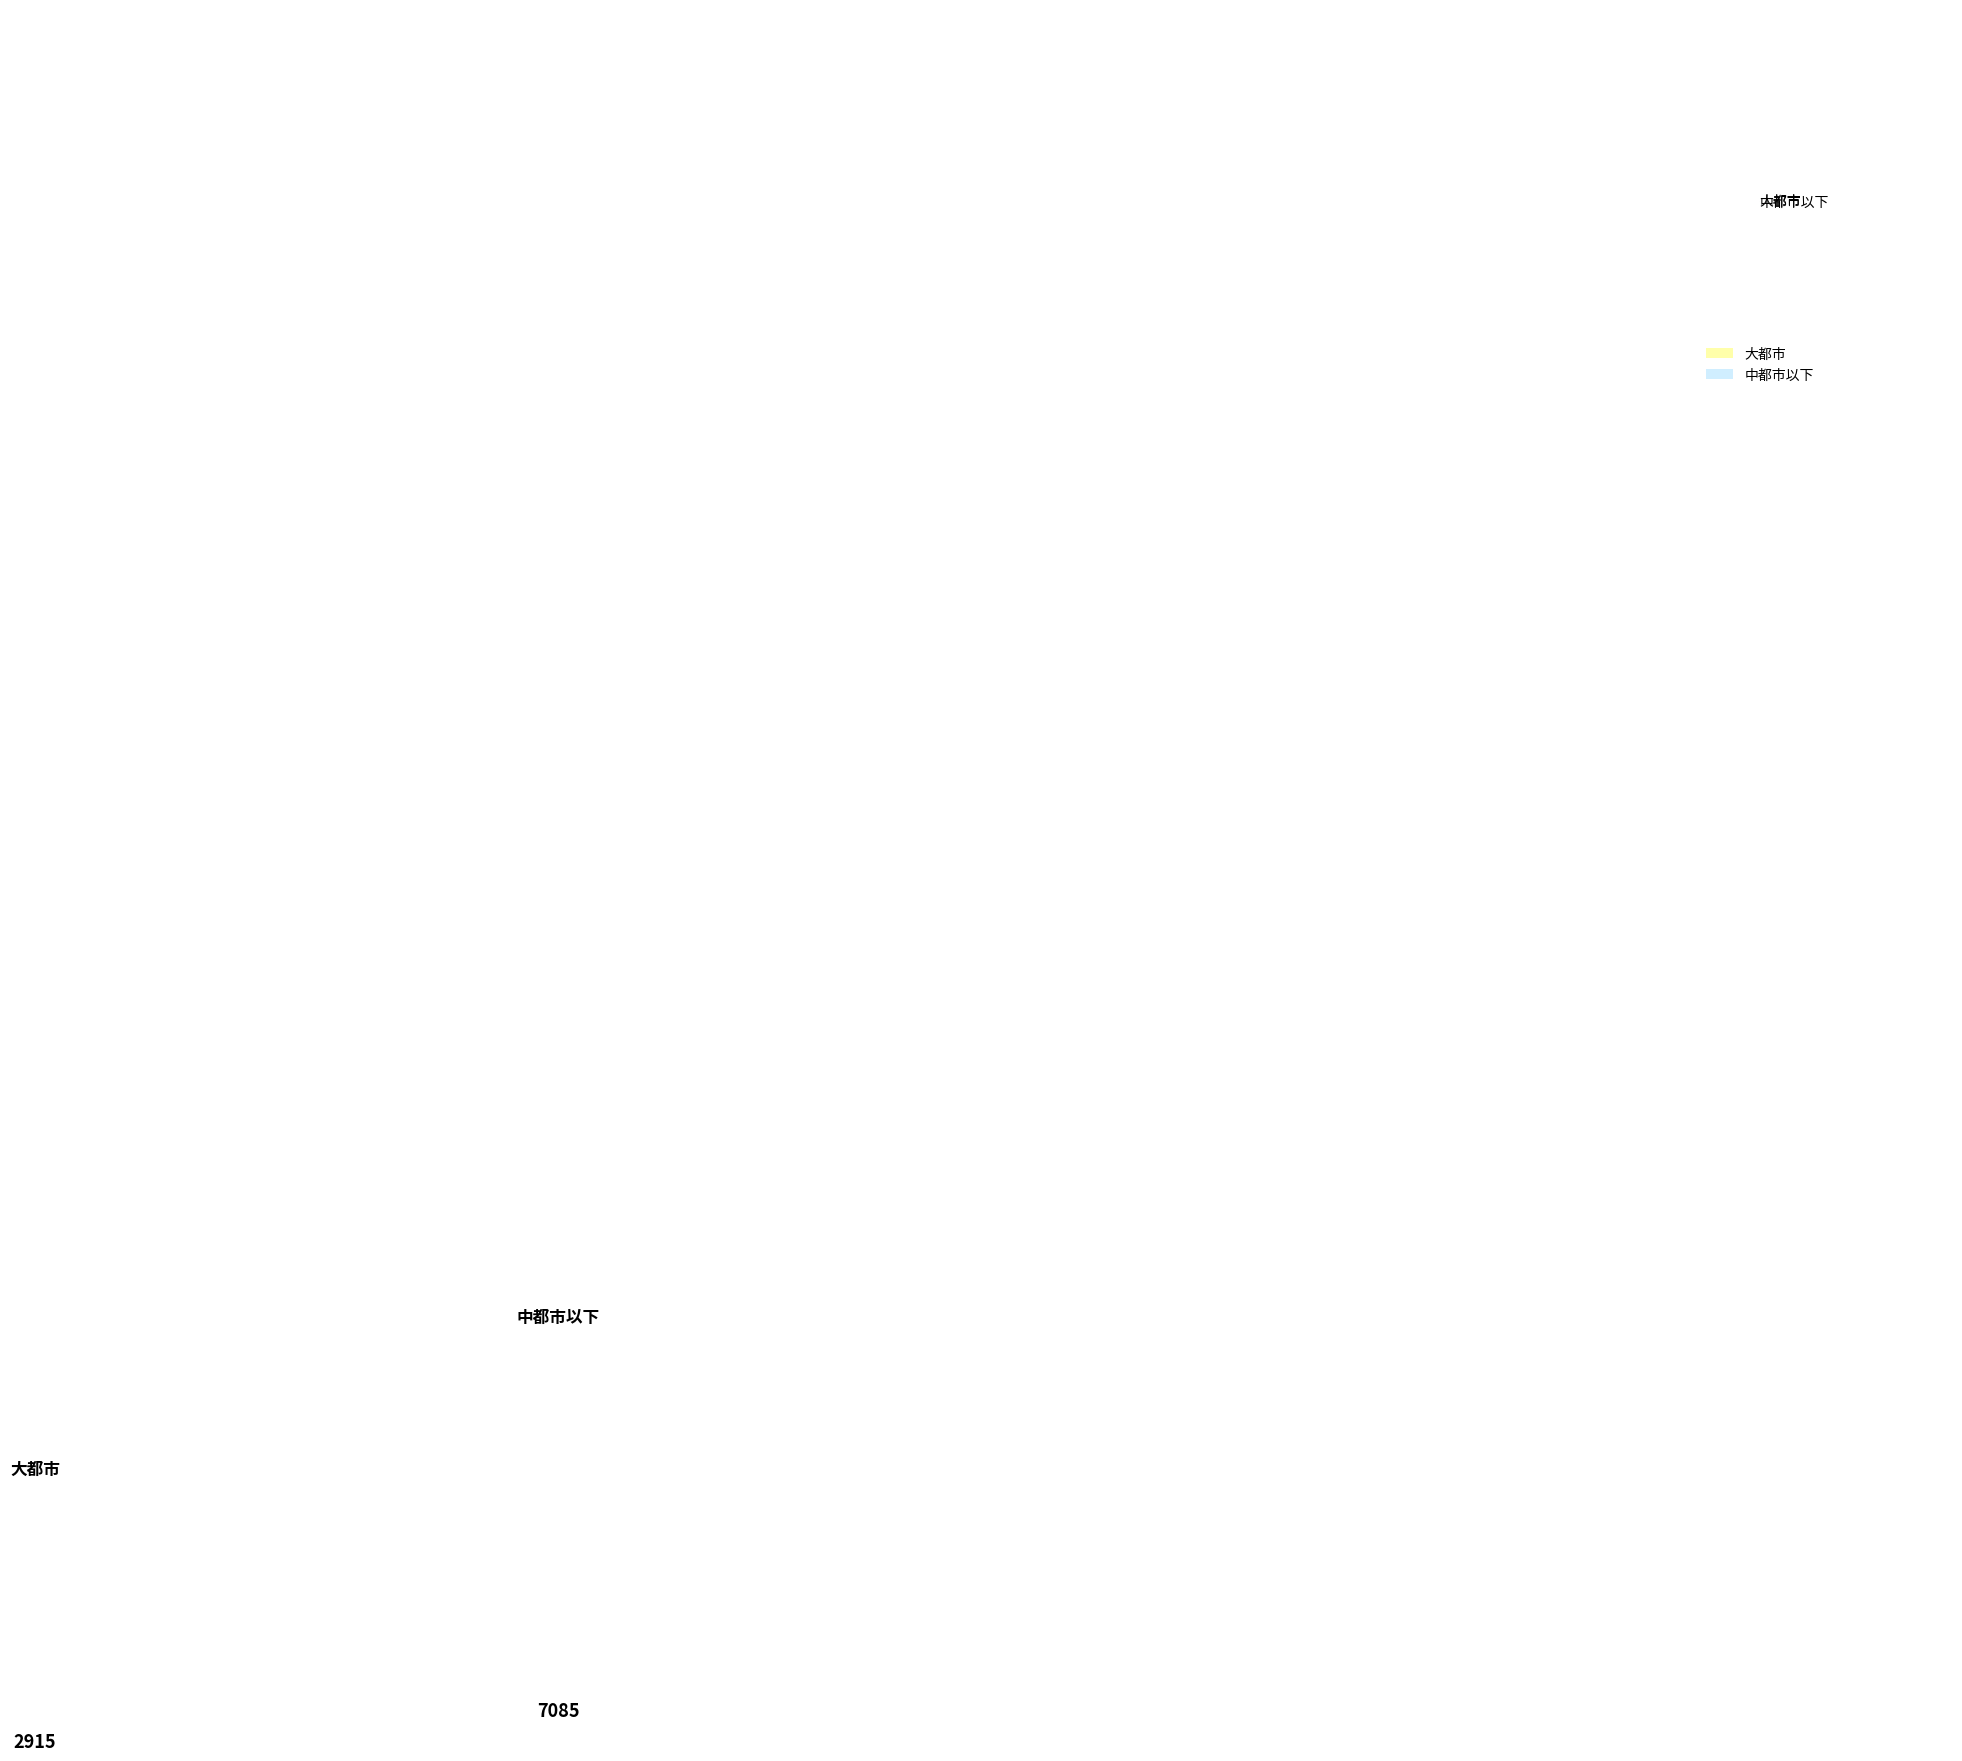

Which has a higher value, 大都市 or 中都市以下?

中都市以下